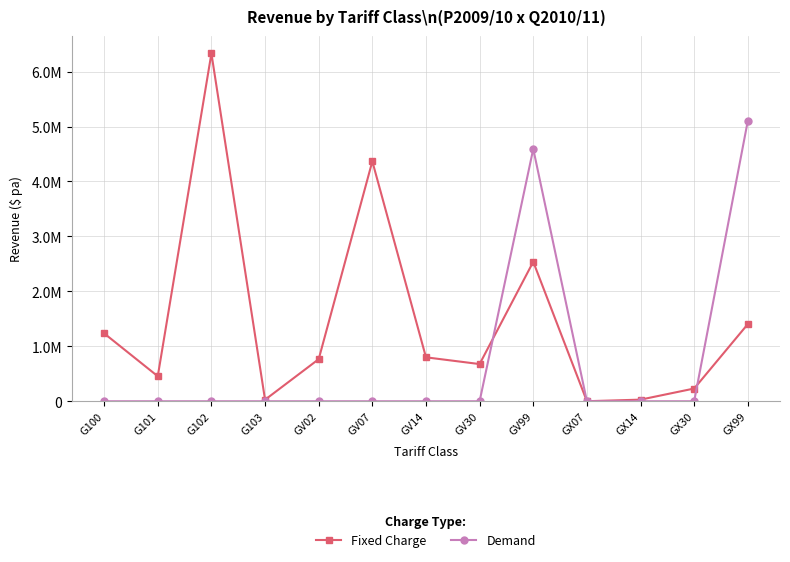

At which category is the sum across all series the highest?

GV99